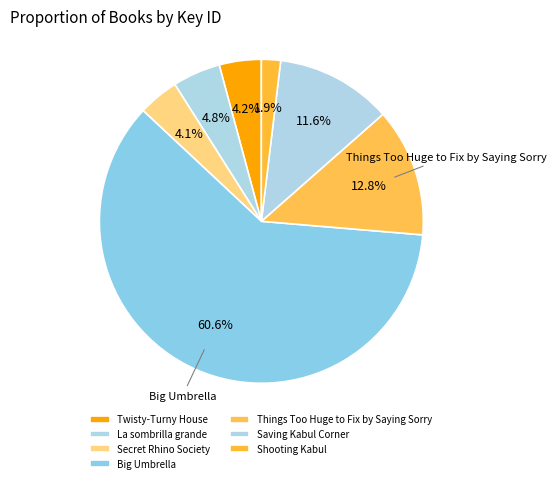

Is the sum of La sombrilla grande and Shooting Kabul greater than half?

No